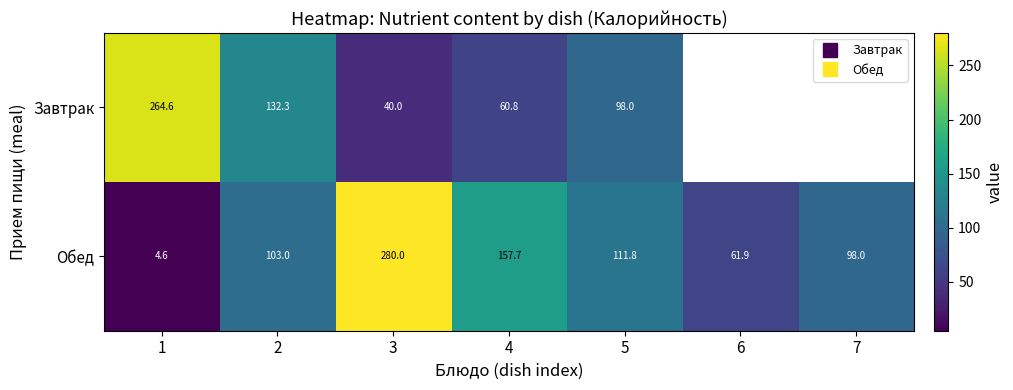

How many data points in Завтрак are above 132?

2